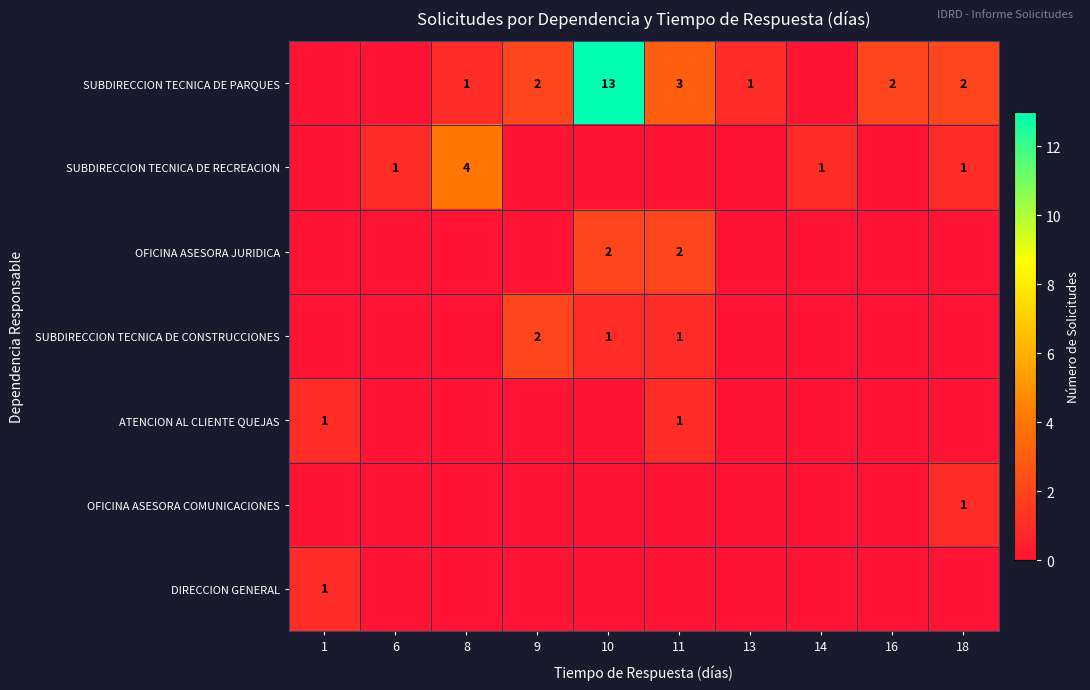

Is the value of SUBDIRECCION TECNICA DE RECREACION at 18 greater than the value of SUBDIRECCION TECNICA DE PARQUES at 16?

No